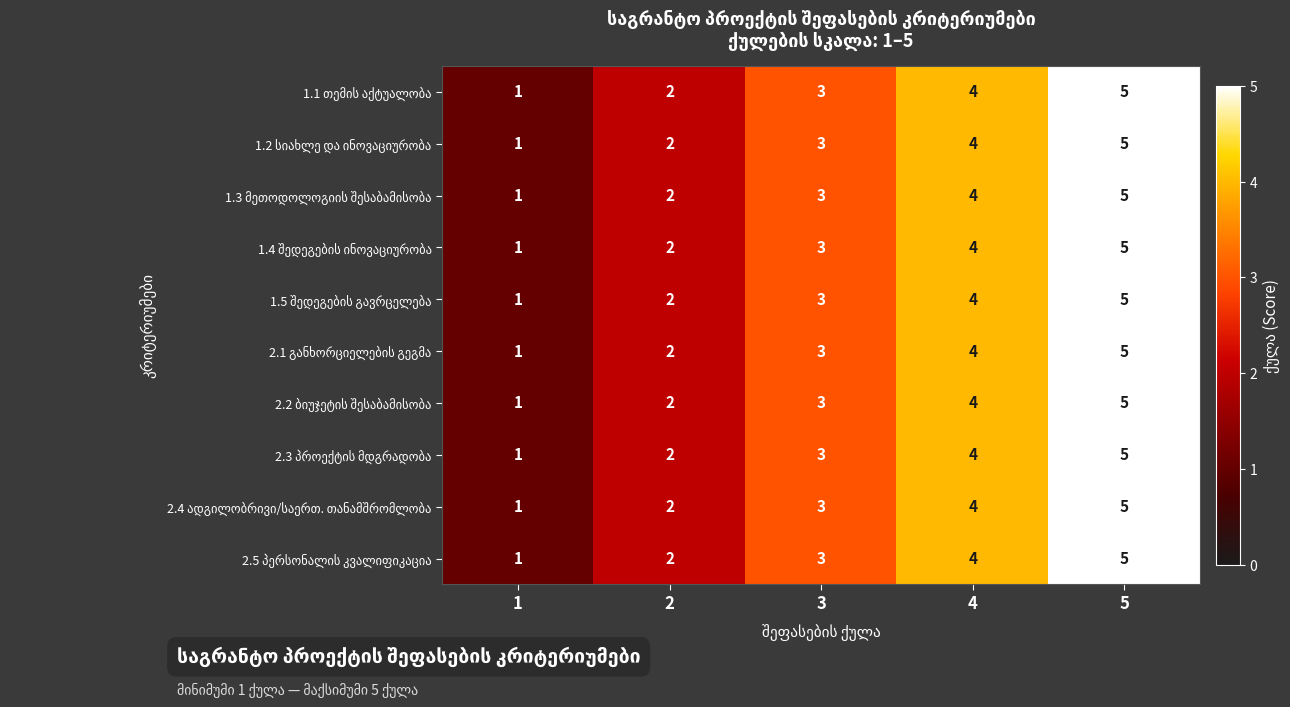

At which category is the sum across all series the highest?

5